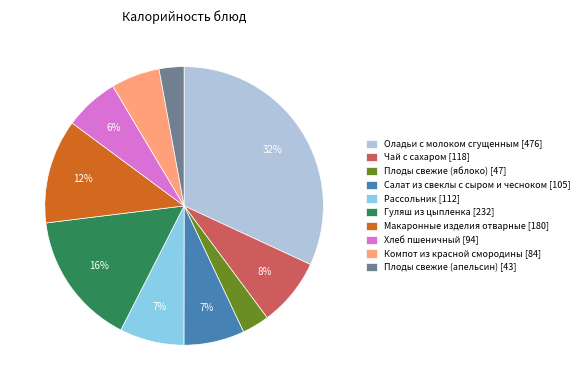

Which has a higher value, Плоды свежие (апельсин) or Компот из красной смородины?

Компот из красной смородины